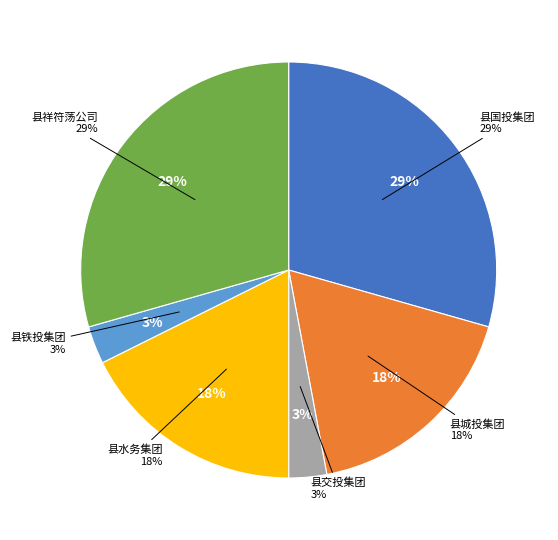

To the nearest percent, what is the difference between the largest and smallest slice percentages?

26%